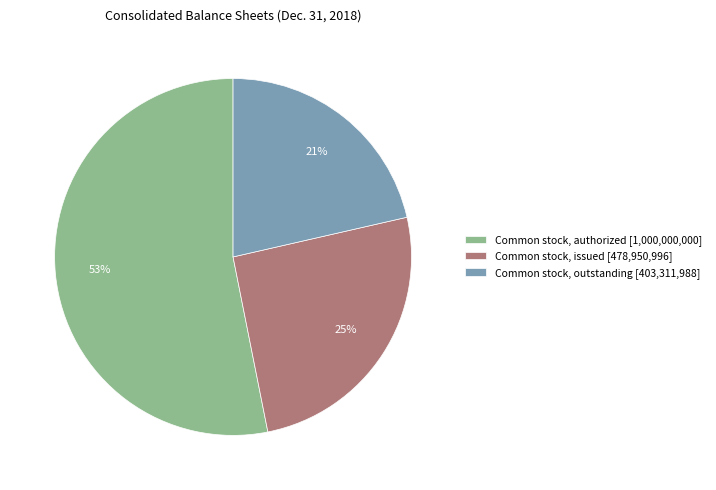

Is Common stock, issued [478,950,996] the majority of the pie?

No